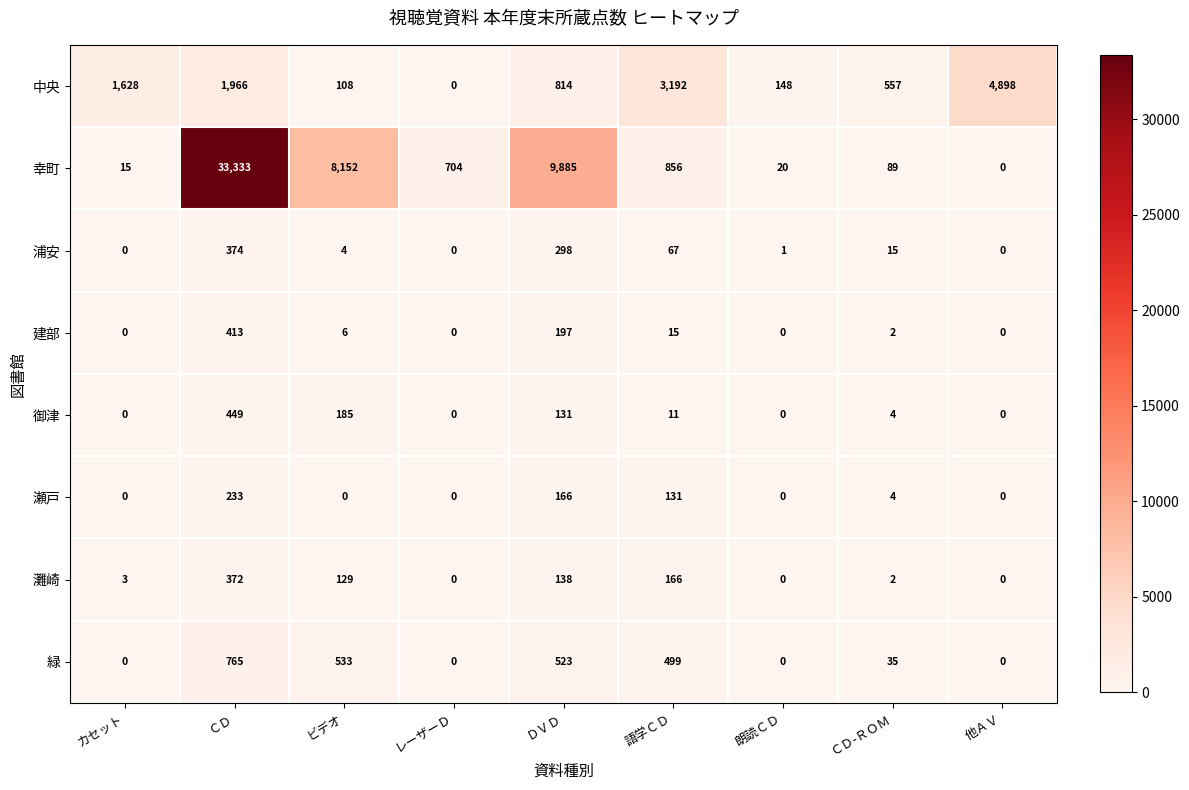

The value of 浦安 at ビデオ is 4. True or false?

True